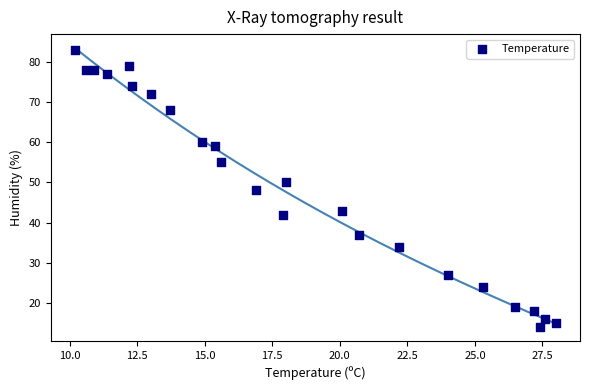

What is the range of Y values (max minus min)?

69